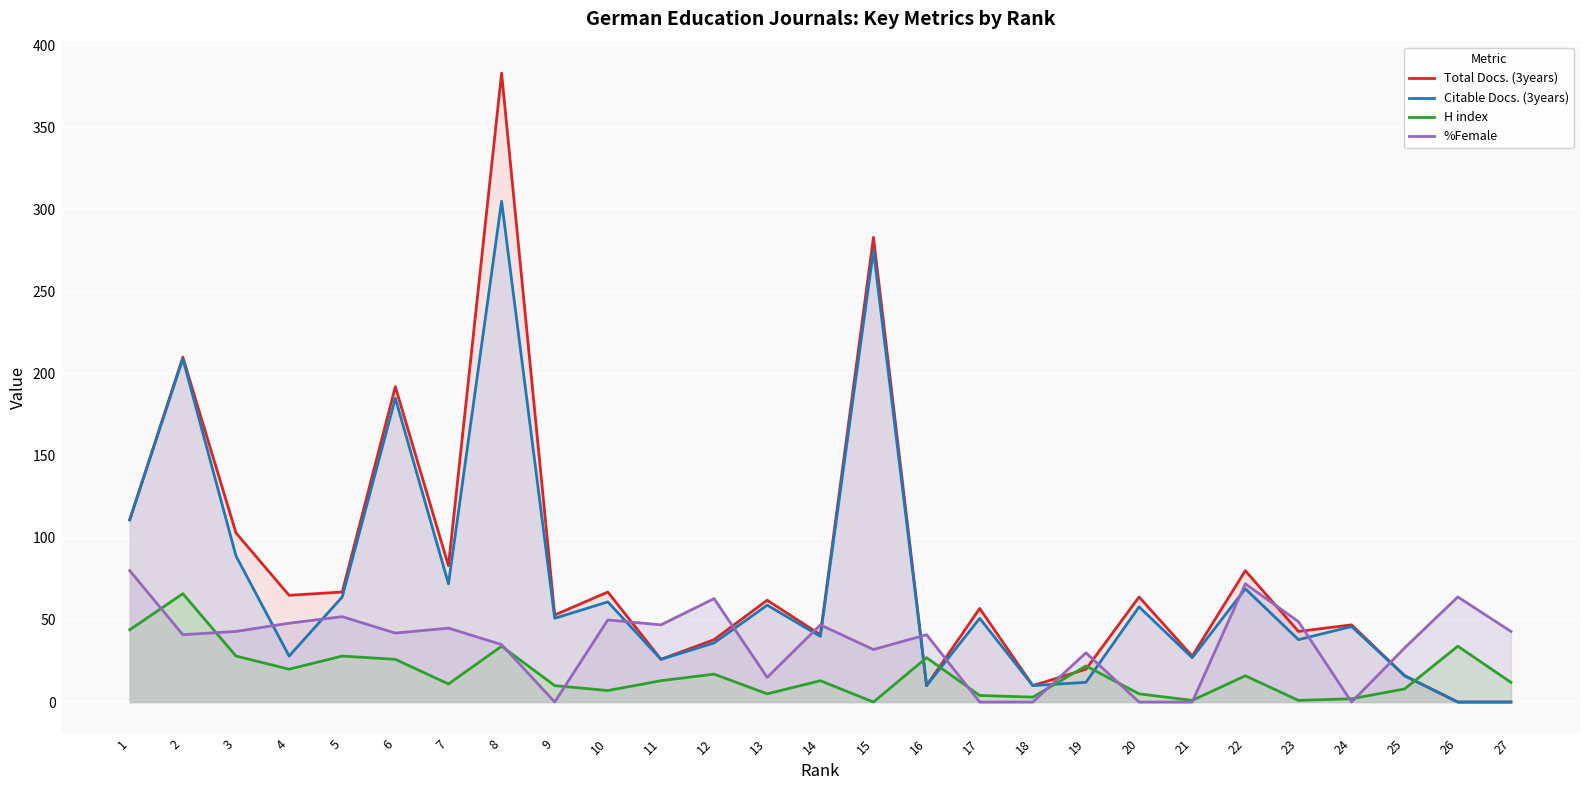

Reading left to right, what are all the values shown in this chart?

Total Docs. (3years): 111	210	103	65	67	192	83	383	53	67	26	38	62	41	283	10	57	10	20	64	28	80	43	47	16	0	0
Citable Docs. (3years): 111	209	89	28	64	185	72	305	51	61	26	36	59	40	275	10	51	10	12	58	27	69	38	46	16	0	0
H index: 44	66	28	20	28	26	11	34	10	7	13	17	5	13	0	27	4	3	22	5	1	16	1	2	8	34	12
%Female: 80	41	43	48	52	42	45	35	0	50	47	63	15	47	32	41	0	0	30	0	0	72	49	0	33	64	43